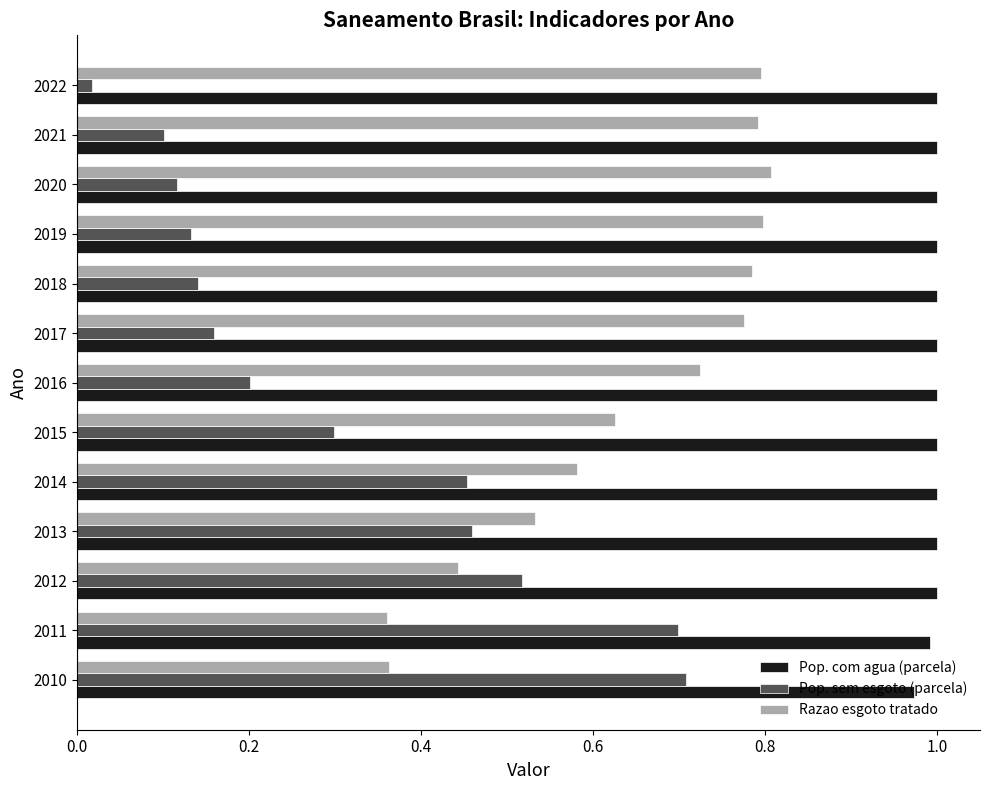

At how many categories does at least one series exceed 0?

13